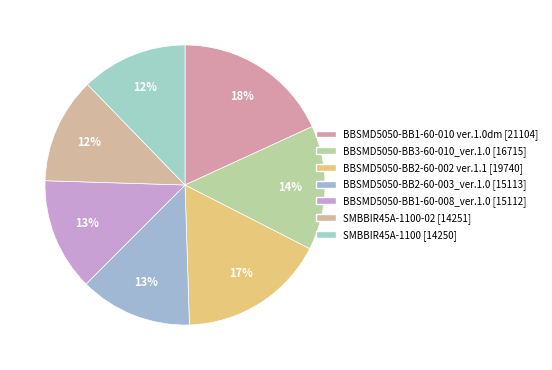

How many slices are in this pie chart?

7